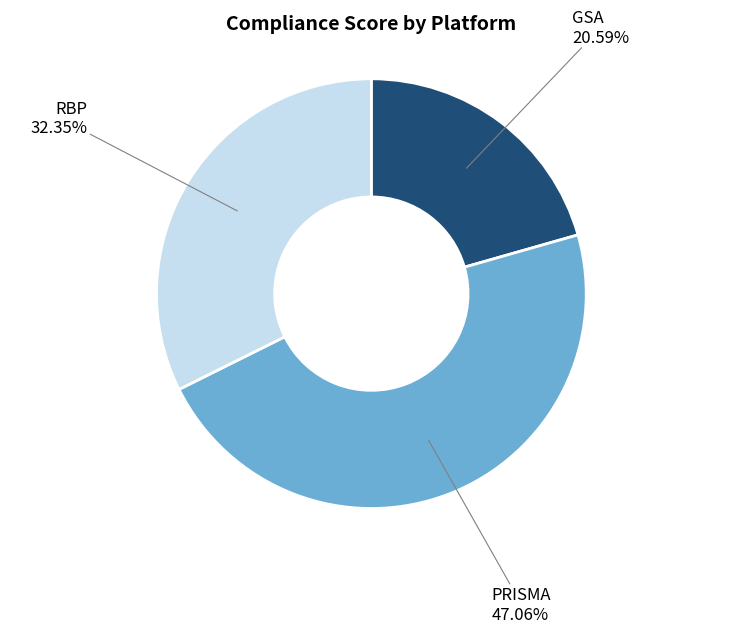

Count the number of slices in the pie.

3